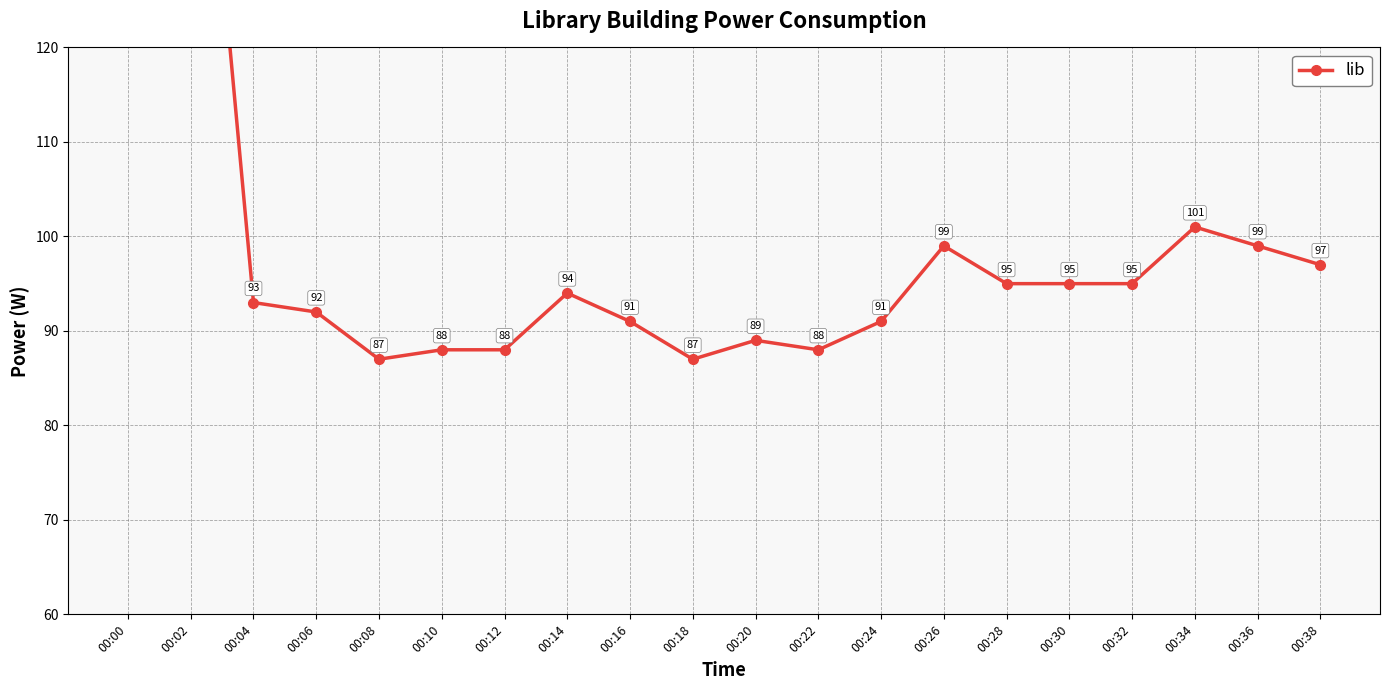

True or false: the data has more than 1 interior local peaks.

True